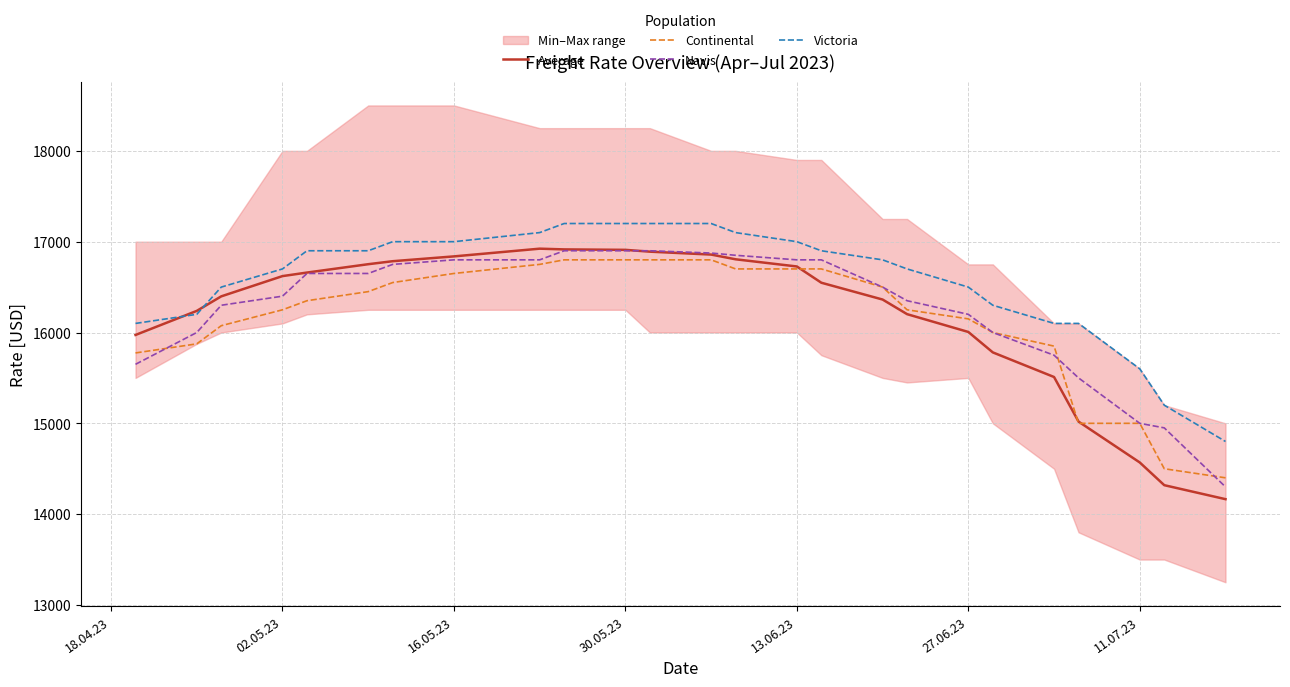

Count the number of data series in this chart.

4